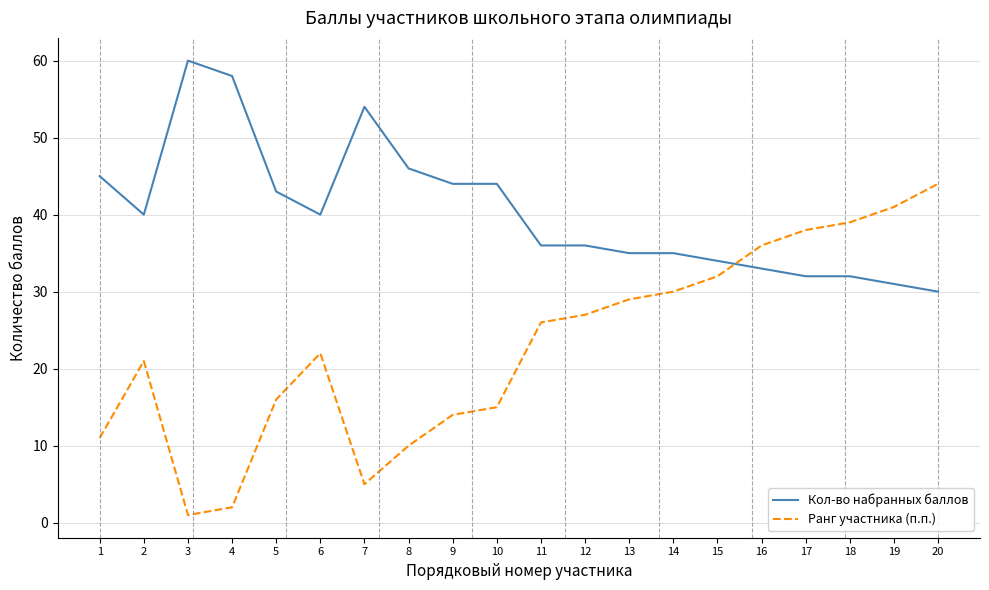

The Ранг участника (п.п.) series shows 32 at 15. True or false?

True